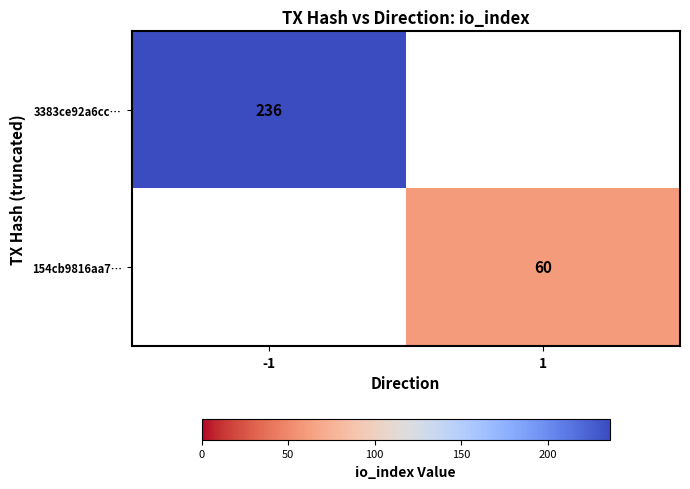

True or false: 154cb9816aa7… has a value of 60 at 1.

True